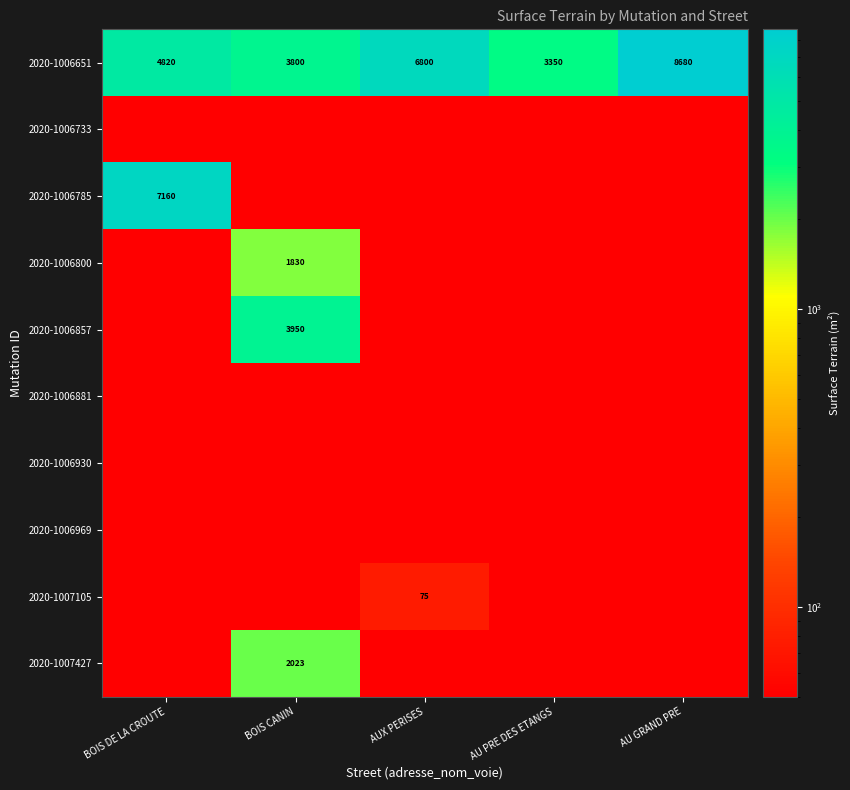

What is the difference between the 2020-1006651 values at AU PRE DES ETANGS and BOIS CANIN?

450